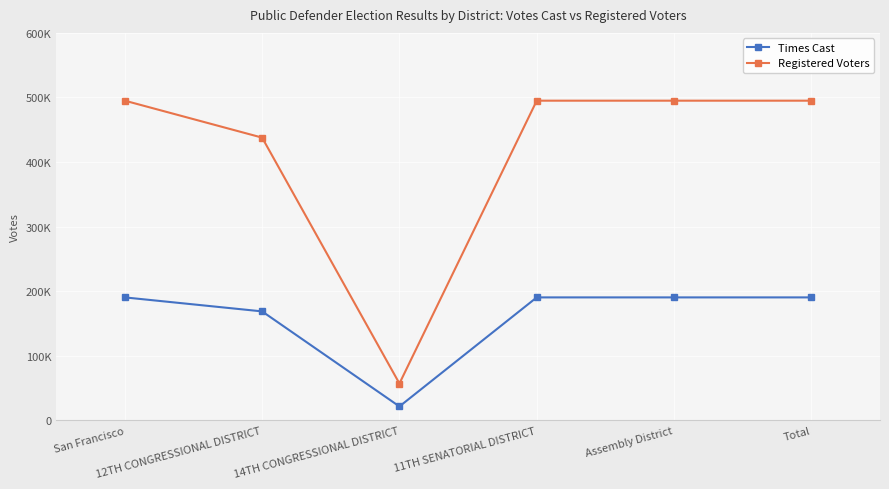

Which series has the largest total across all categories?

Registered Voters